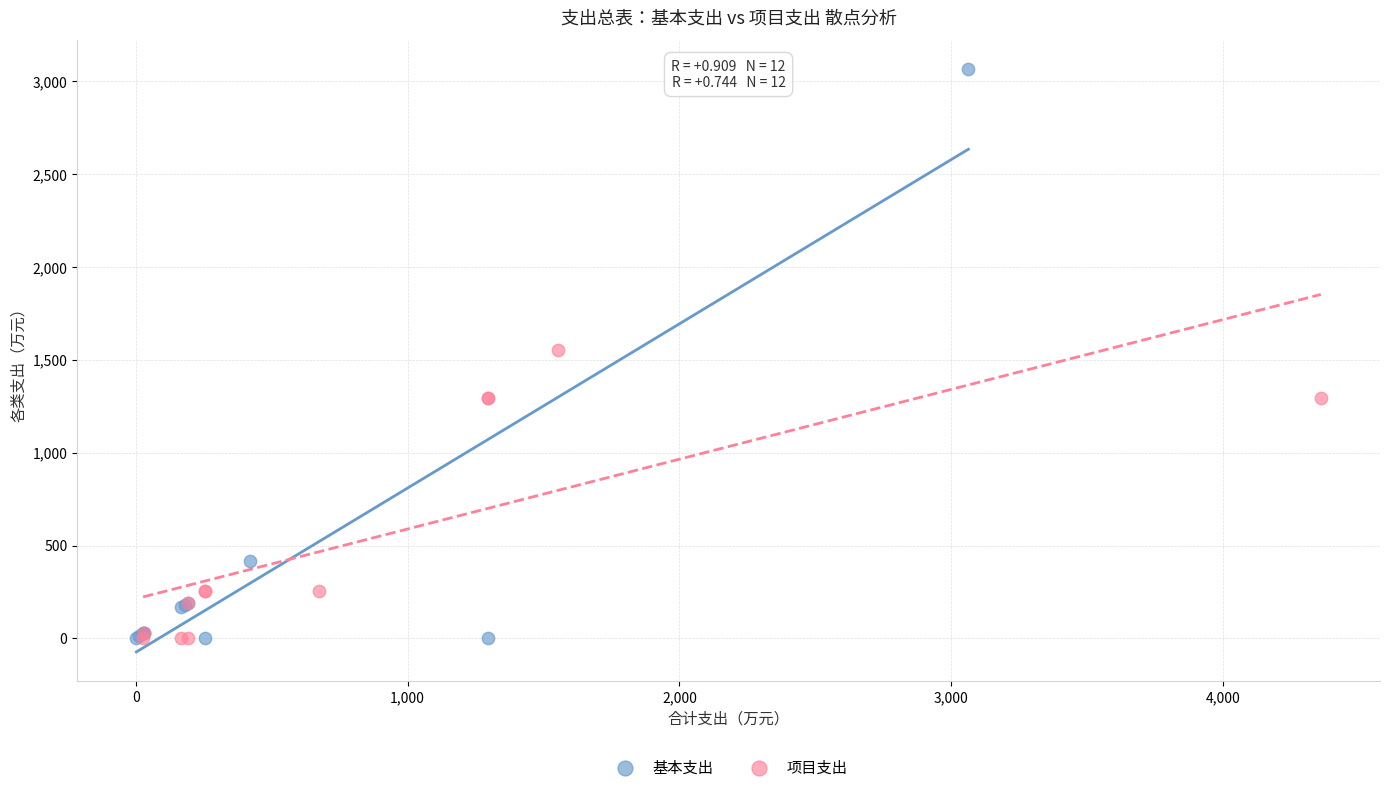

Which series contains the highest Y value?

基本支出